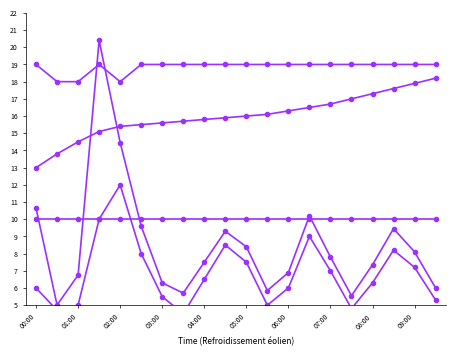

Which series ends up on top after the final intersection of Humidity/10 and SDS_P1?

Humidity/10